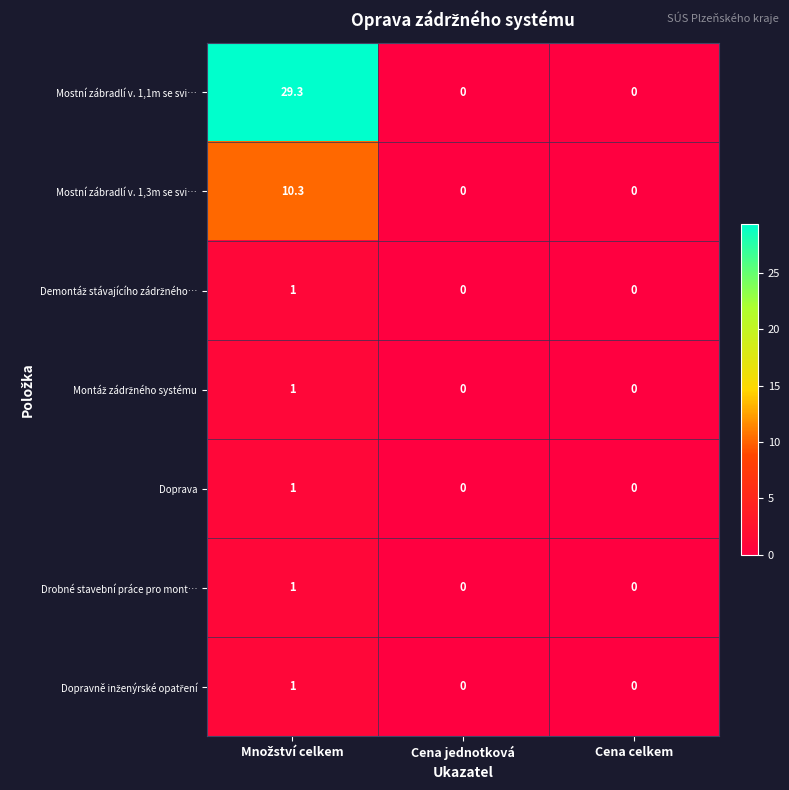

Which series has the largest total across all categories?

Mostní zábradlí v. 1,1m se svi…